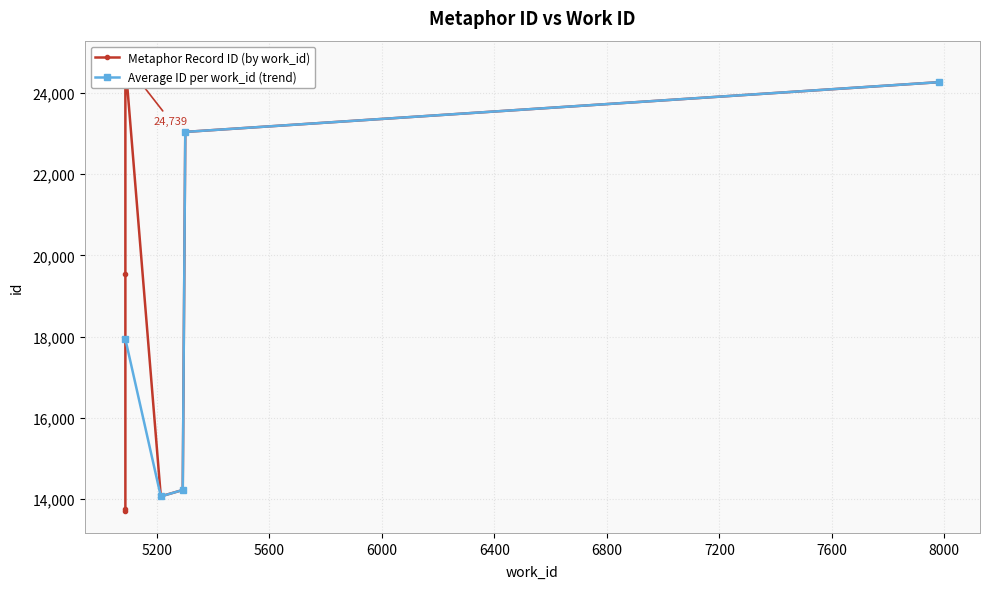

At which label does work_id first exceed 5214?

5292